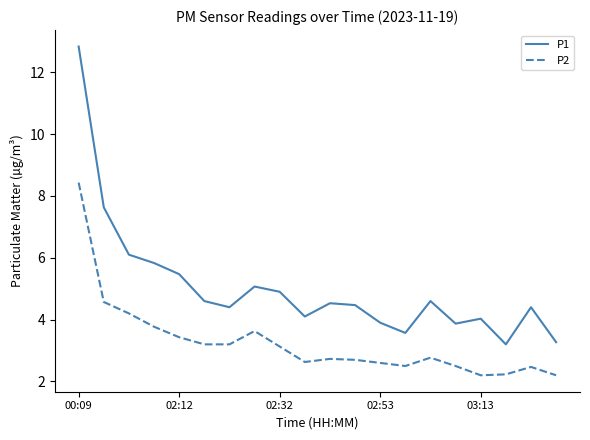

What are all the series names shown in the legend?

P1, P2